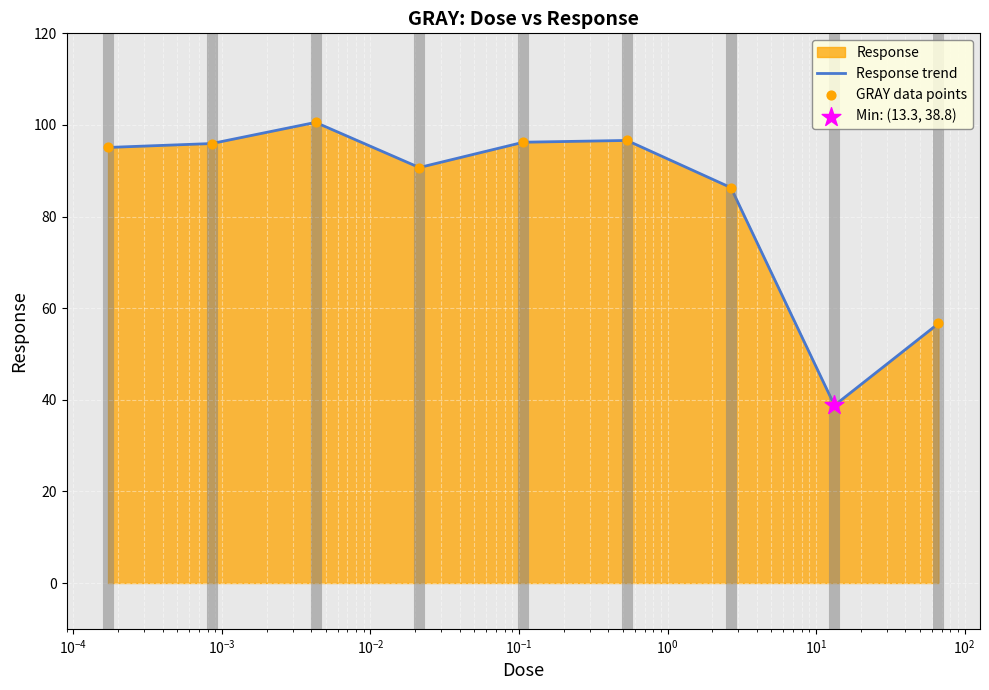

Which series reaches the maximum Y coordinate?

Response trend